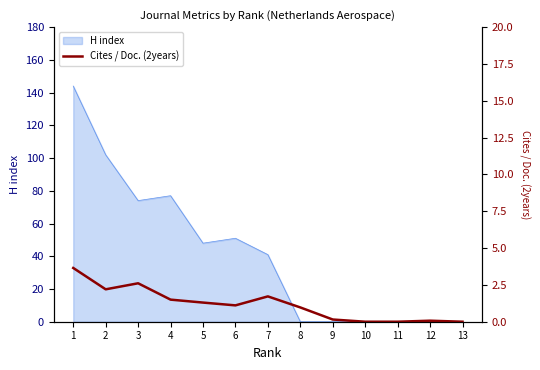

Which category has the lowest value across all series?

10